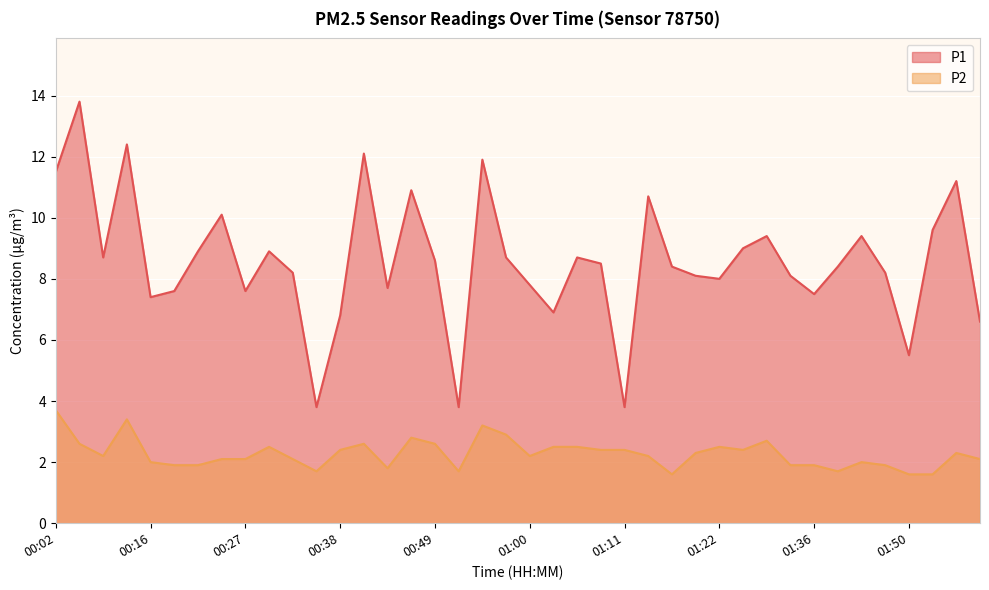

What is the label of the 19th point from the right?

01:03